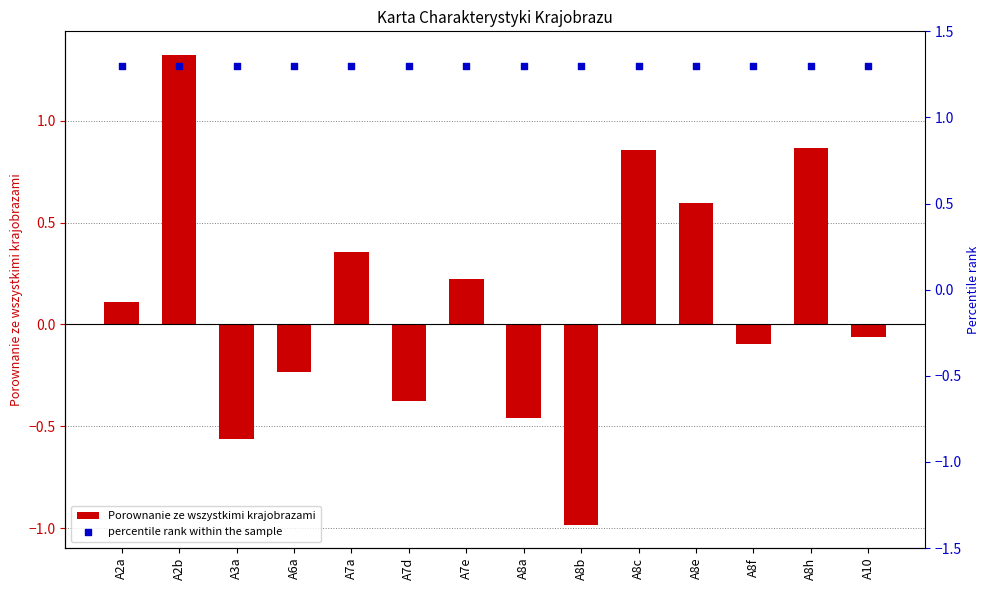

Which series reaches the maximum Y coordinate?

Porownanie ze wszystkimi krajobrazami